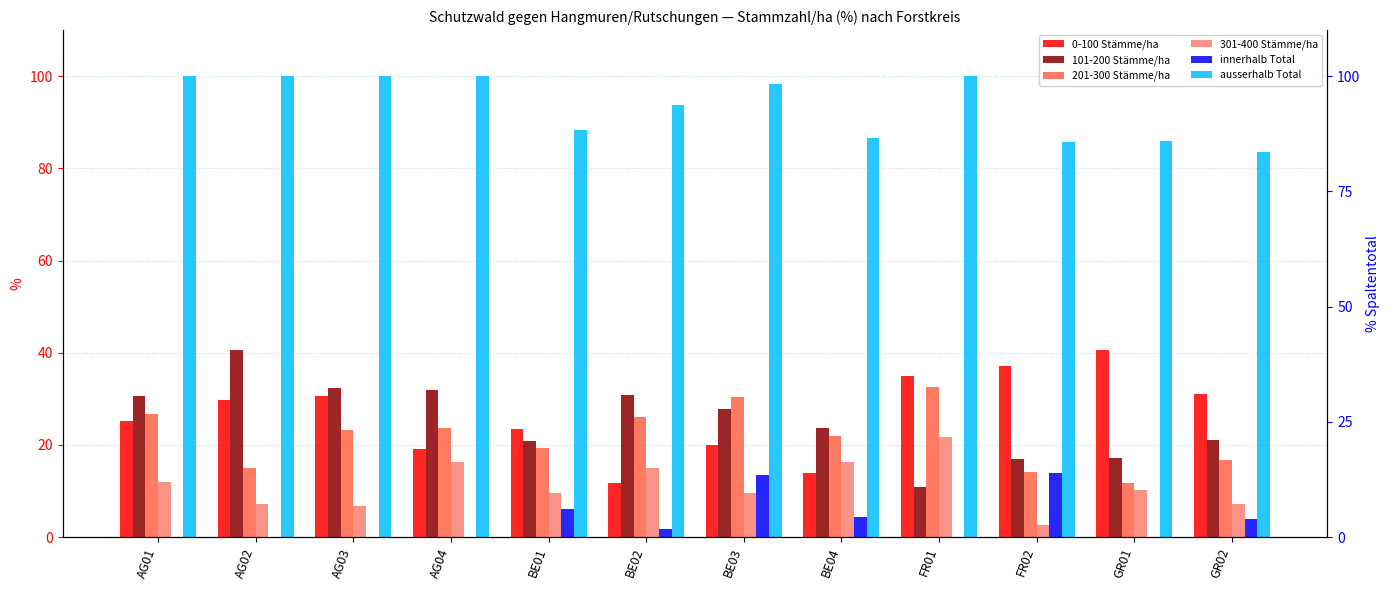

Is it true that 301-400 Stämme/ha equals 9.9 at AG03?

False